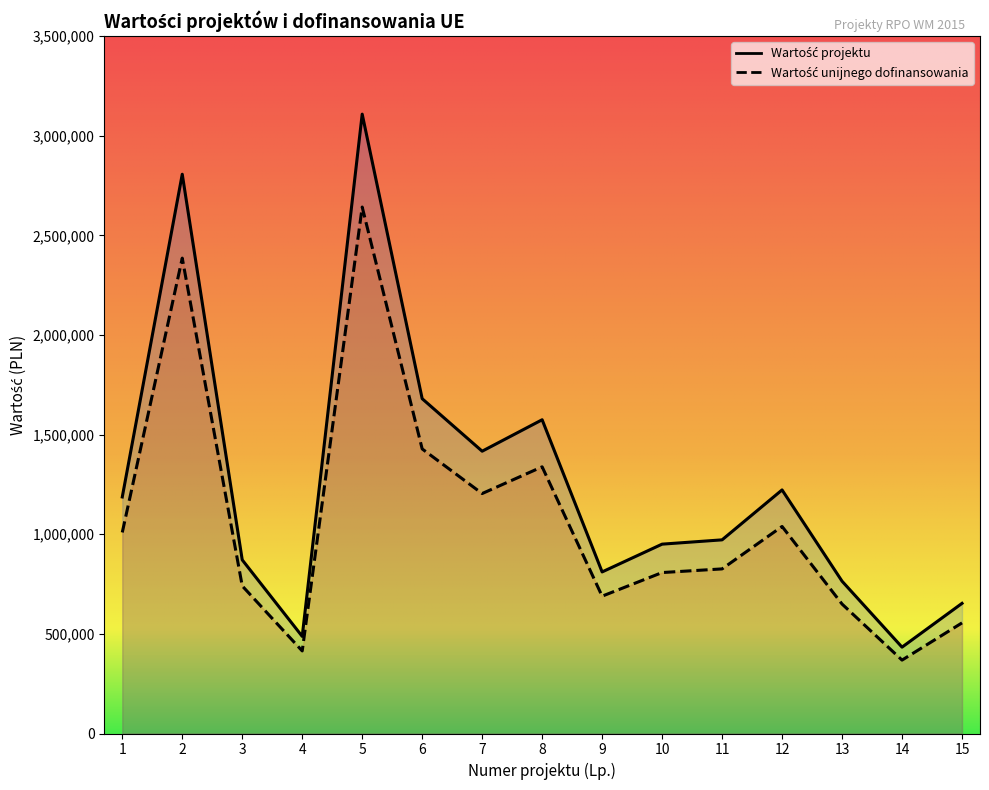

What is the maximum value for Wartość unijnego dofinansowania?

3108000.0